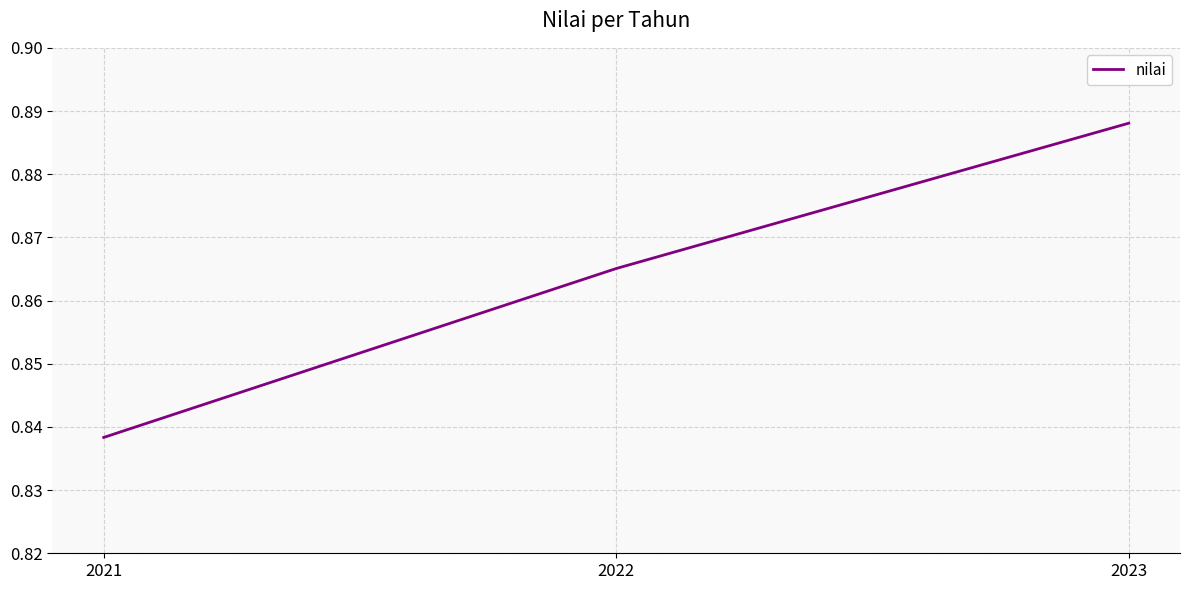

Which label corresponds to the smallest value in the chart?

2021